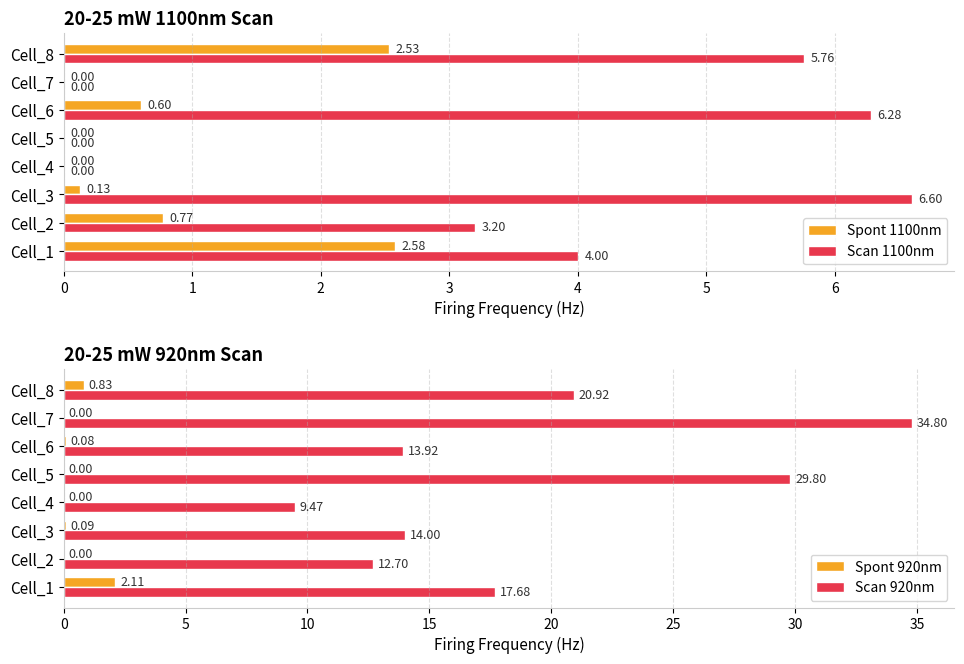

What is the difference between the maximum and minimum values in the Scan 1100nm series?

6.6